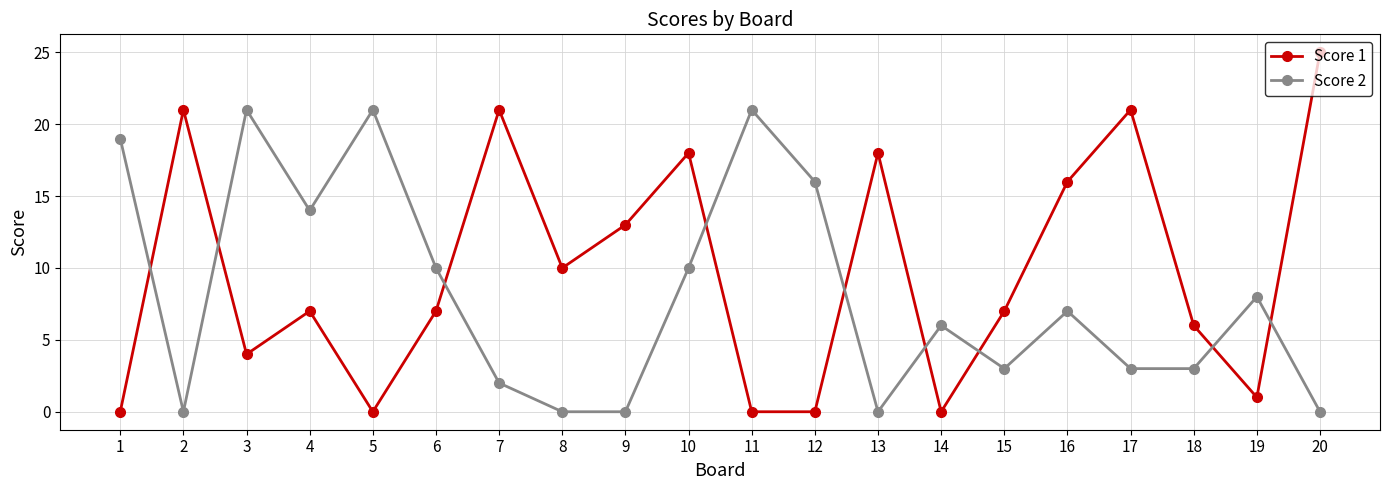

In Score 1, how many points are higher than both neighbors (excluding endpoints)?

6